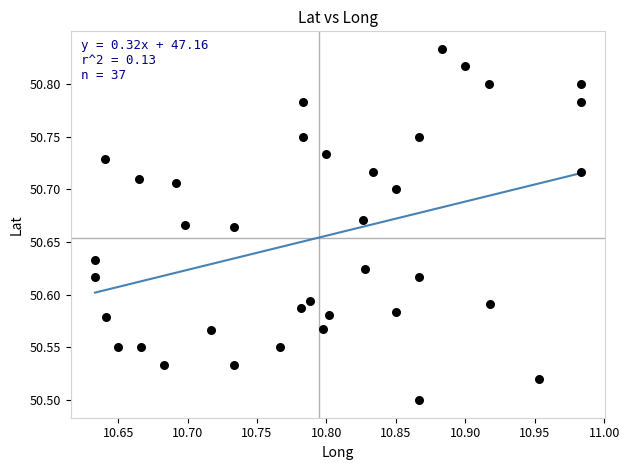

What is the range of X values (max minus min)?

0.3